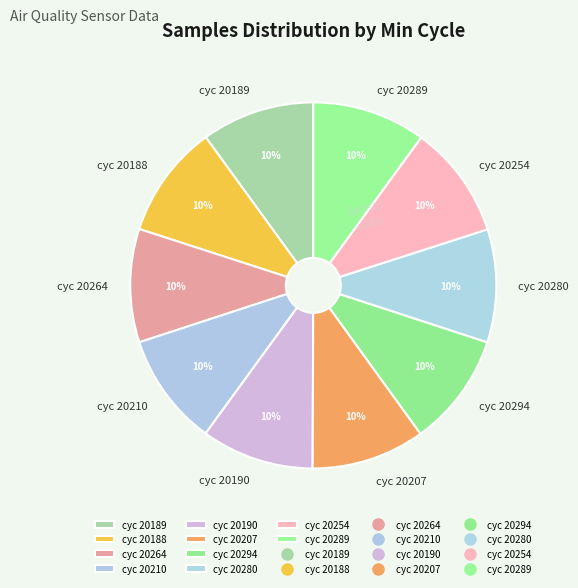

Approximately how many times larger is the value at cyc 20189 compared to cyc 20188?

1.0